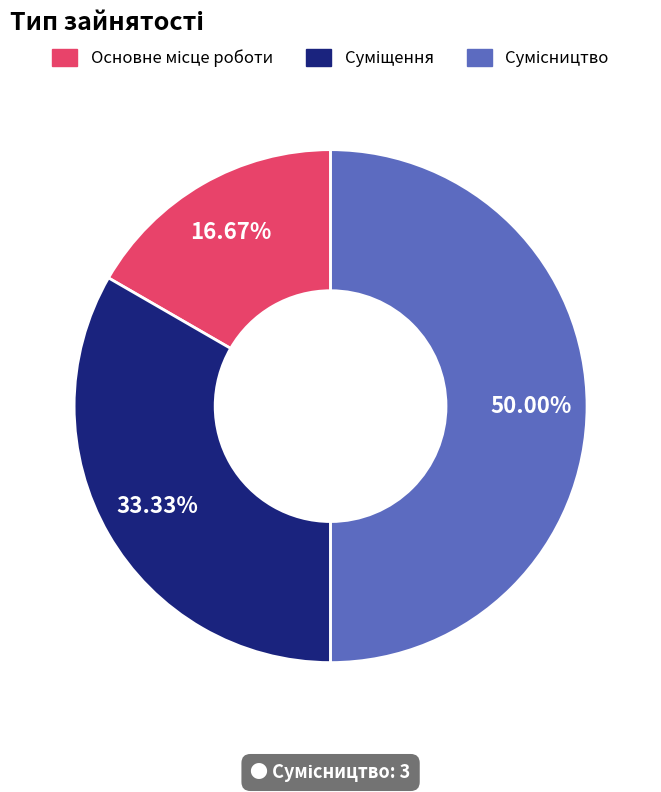

How many segments does this pie chart have?

3